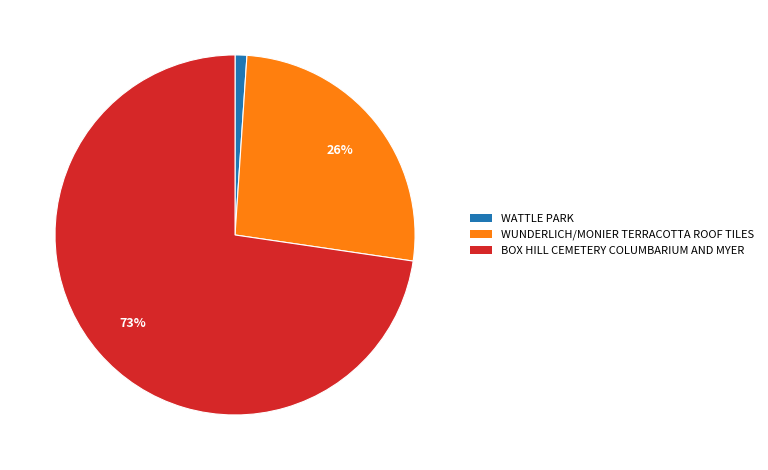

To the nearest percent, what is the combined percentage of WUNDERLICH/MONIER TERRACOTTA ROOF TILES and WATTLE PARK?

27%